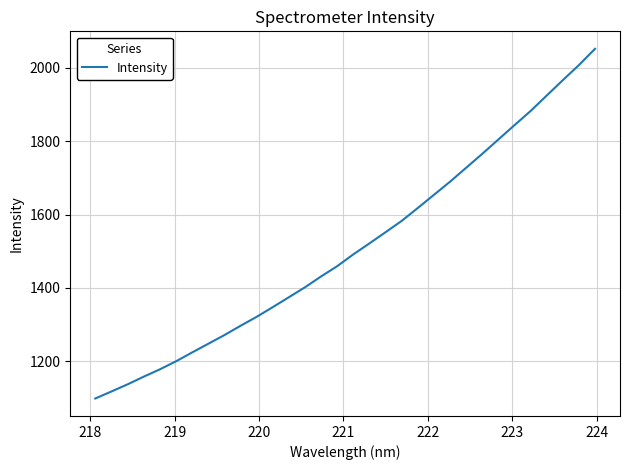

What is the difference between the maximum and minimum values?

953.4